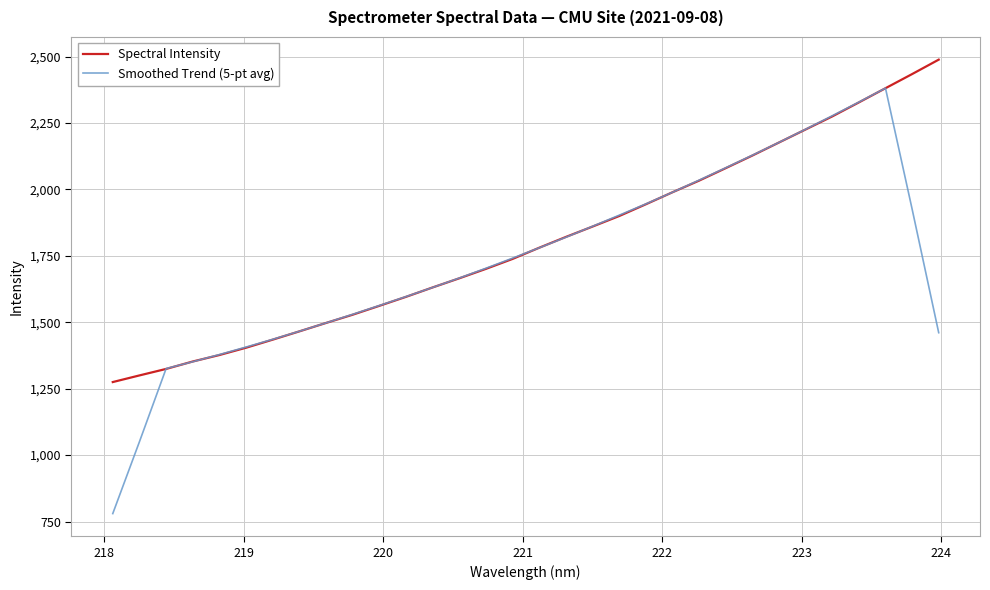

What is the difference between the second highest and minimum values in the Spectral Intensity series?

1159.3